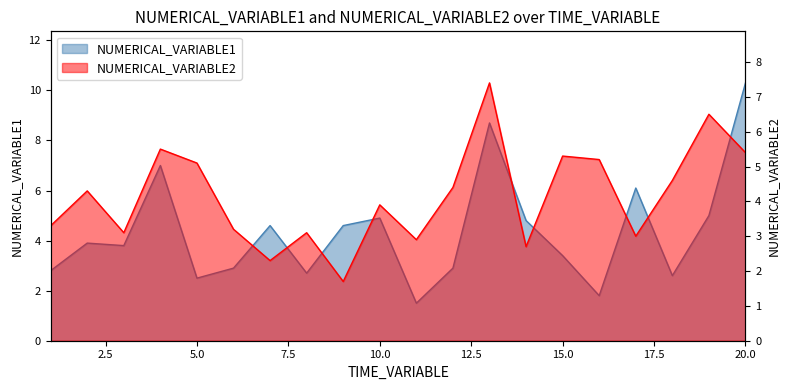

Reading left to right, extract all data points from this chart.

NUMERICAL_VARIABLE1: 2.8	3.9	3.8	7.0	2.5	2.9	4.6	2.7	4.6	4.9	1.5	2.9	8.7	4.8	3.4	1.8	6.1	2.6	5.0	10.3
NUMERICAL_VARIABLE2: 3.3	4.3	3.1	5.5	5.1	3.2	2.3	3.1	1.7	3.9	2.9	4.4	7.4	2.7	5.3	5.2	3.0	4.6	6.5	5.4